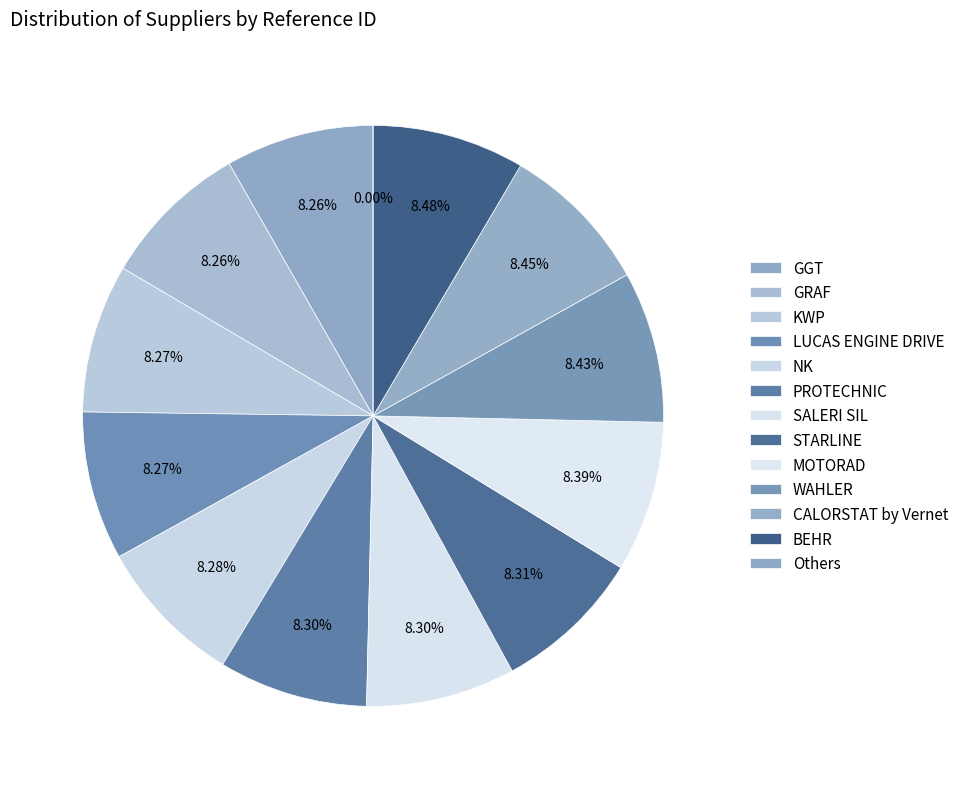

Is it true that BEHR is 21% of the pie?

False